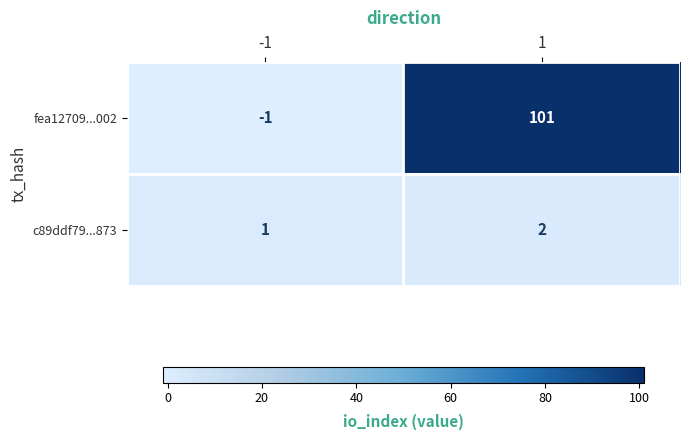

Rank the series by their maximum value, from lowest to highest.

c89ddf79...873, fea12709...002